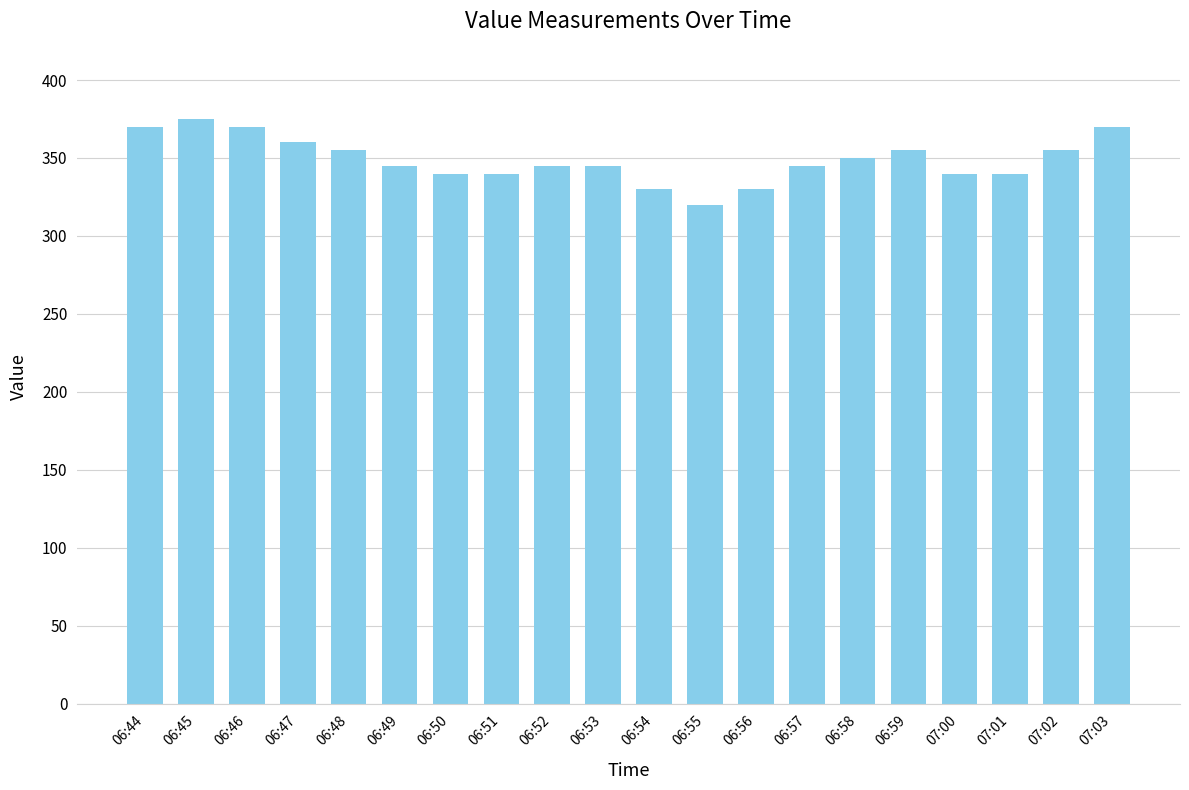

How many values are below 345?

7